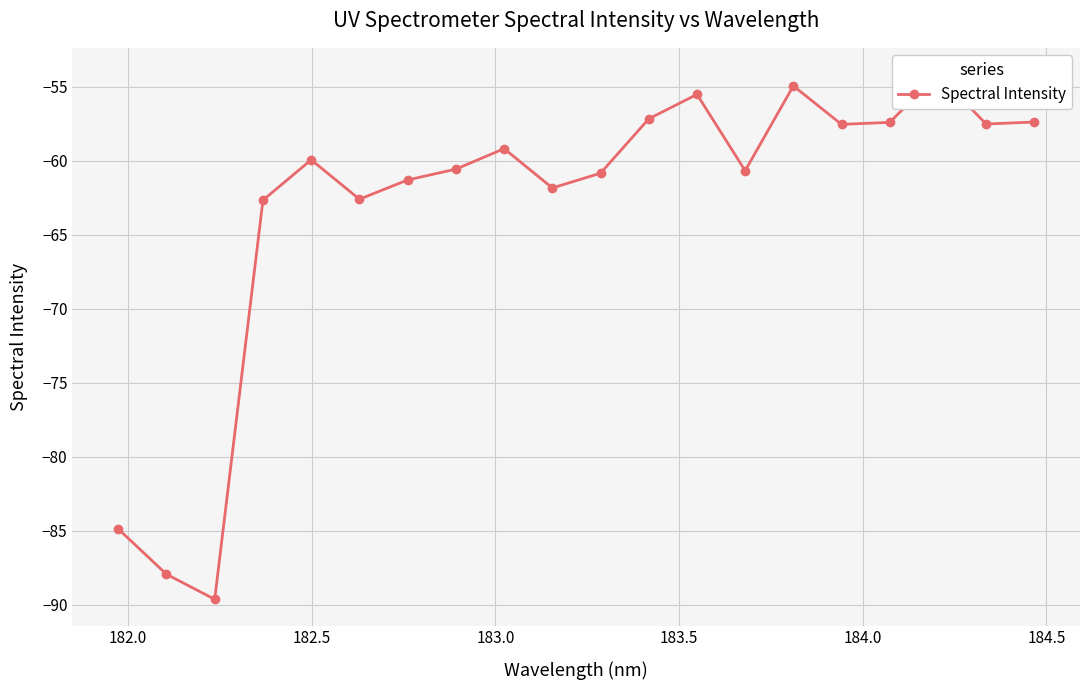

What is the average value?

-63.2